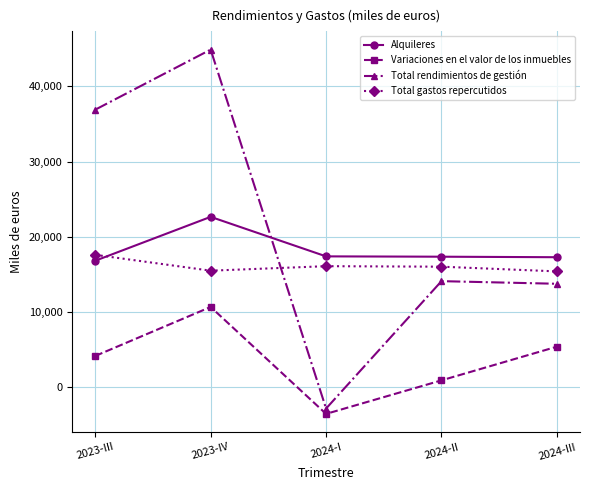

Between 2023-III and 2024-III, which series saw the biggest shift?

Total rendimientos de gestión